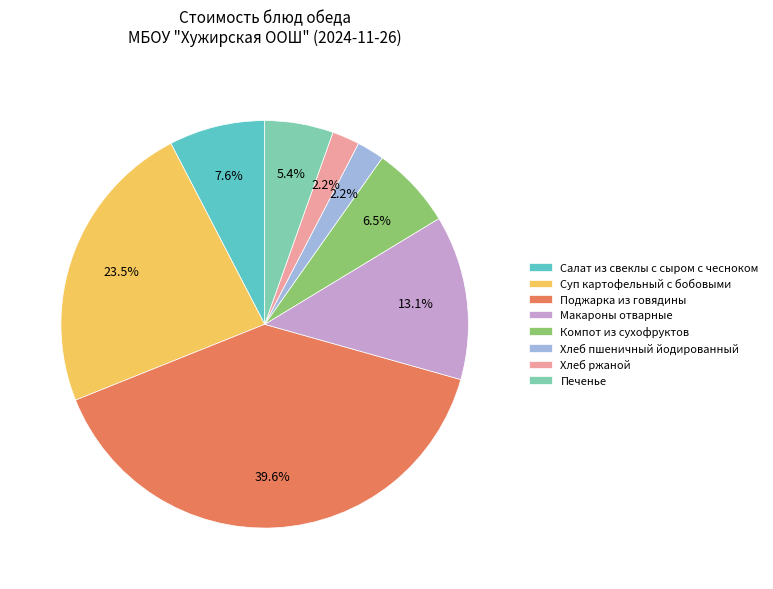

How many segments does this pie chart have?

8